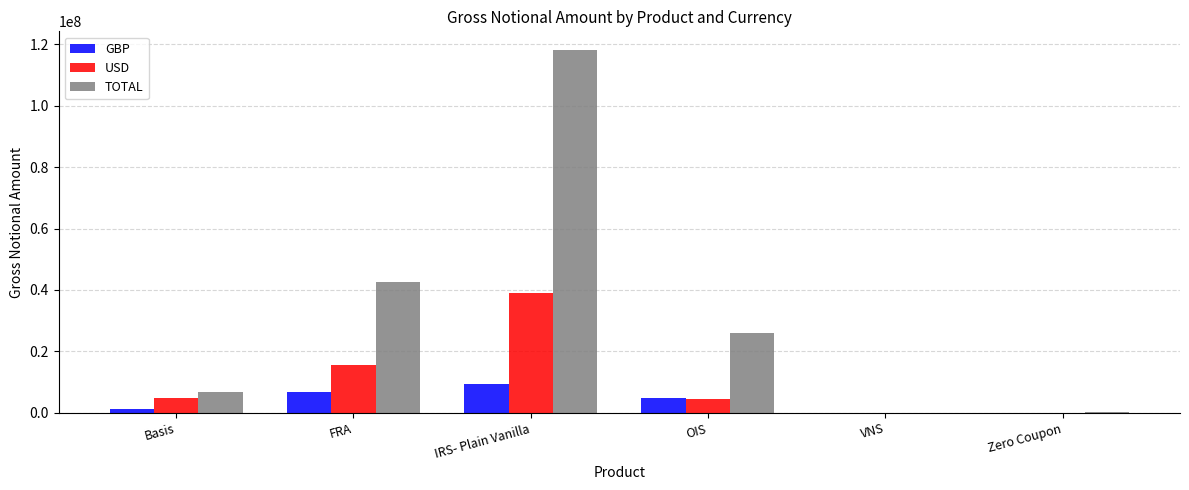

At which label is USD closest to 19474273?

FRA